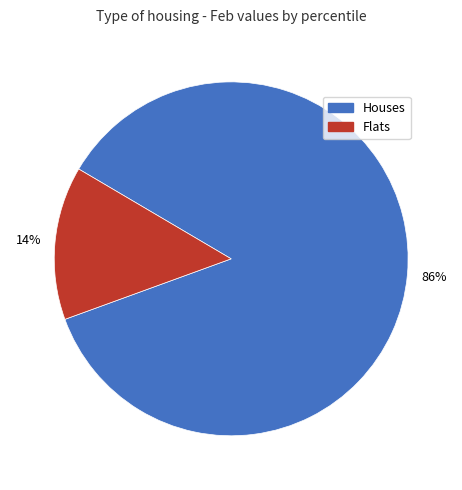

To the nearest percent, what is the difference between the largest and smallest slice percentages?

72%